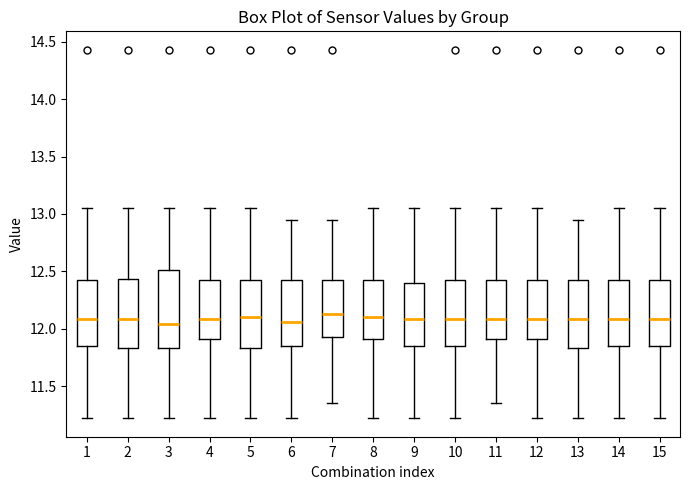

Comparing the boxes themselves (not the whiskers), which one is the tallest?

3